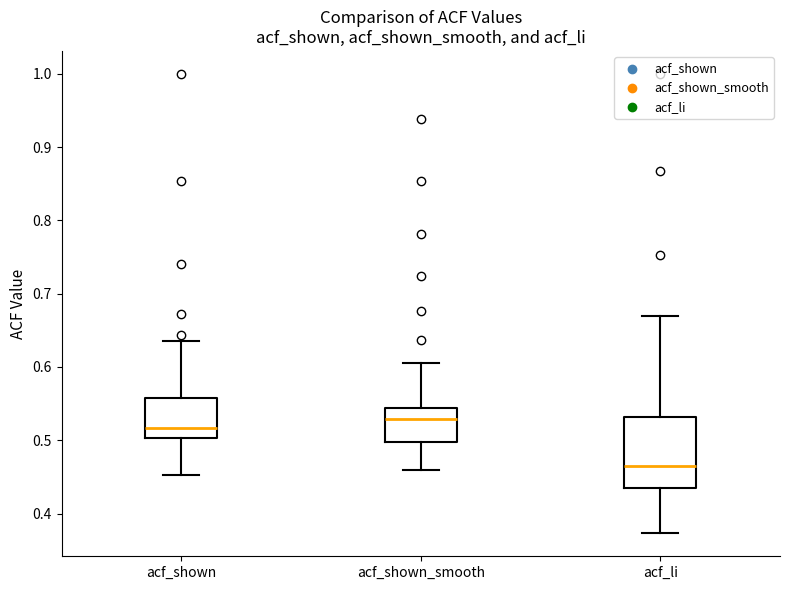

Reading left to right, transcribe this box plot: for each box, give where its median line is, the range the box spans, and where its two whiskers end, as read against the y-axis. The values are not printed on the chart, so give them approximately, as read against the axis.

acf_shown: median 0.52, box 0.50 to 0.56, whiskers 0.45 to 0.64
acf_shown_smooth: median 0.53, box 0.50 to 0.54, whiskers 0.46 to 0.61
acf_li: median 0.47, box 0.44 to 0.53, whiskers 0.37 to 0.67